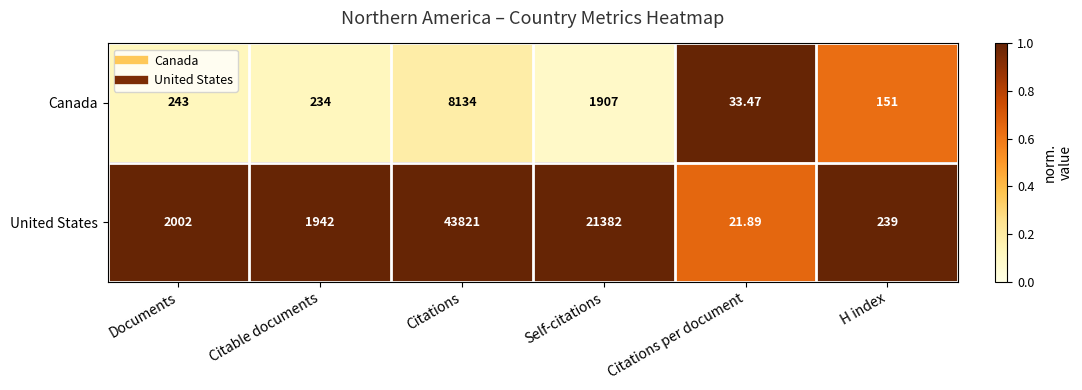

What is the smallest value displayed?

21.9